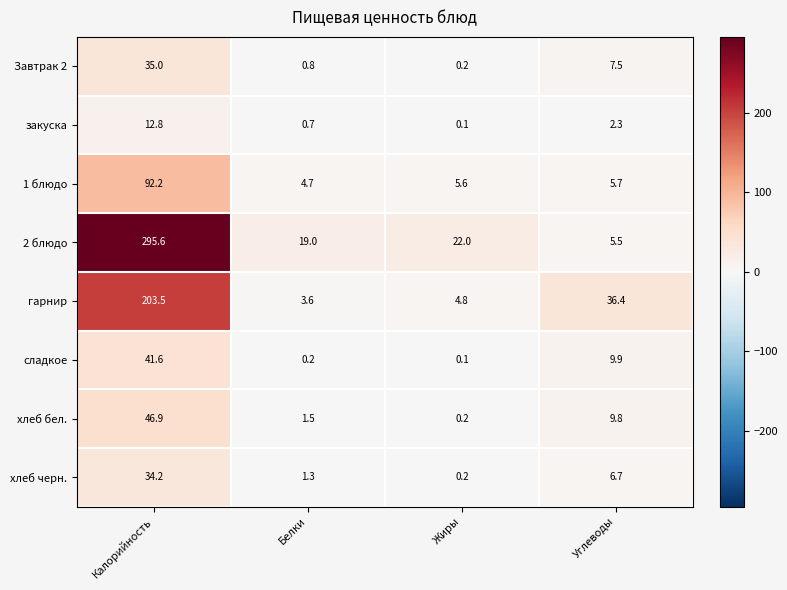

What is the minimum value shown in the chart?

0.1